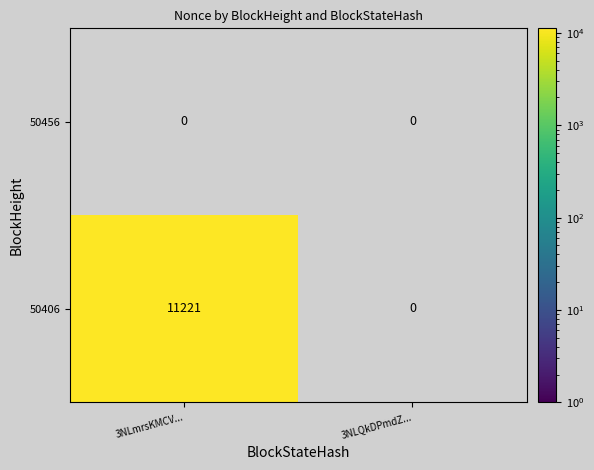

True or false: 50406 has a value of 2874 at 3NLmrsKMCV....

False